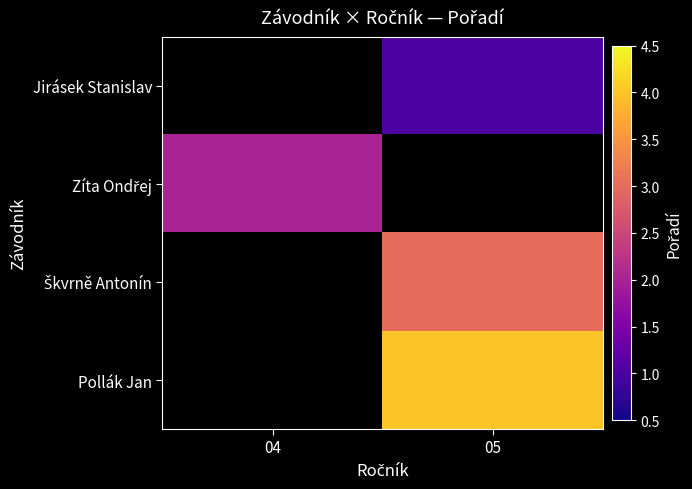

At which category is the sum across all series the highest?

05